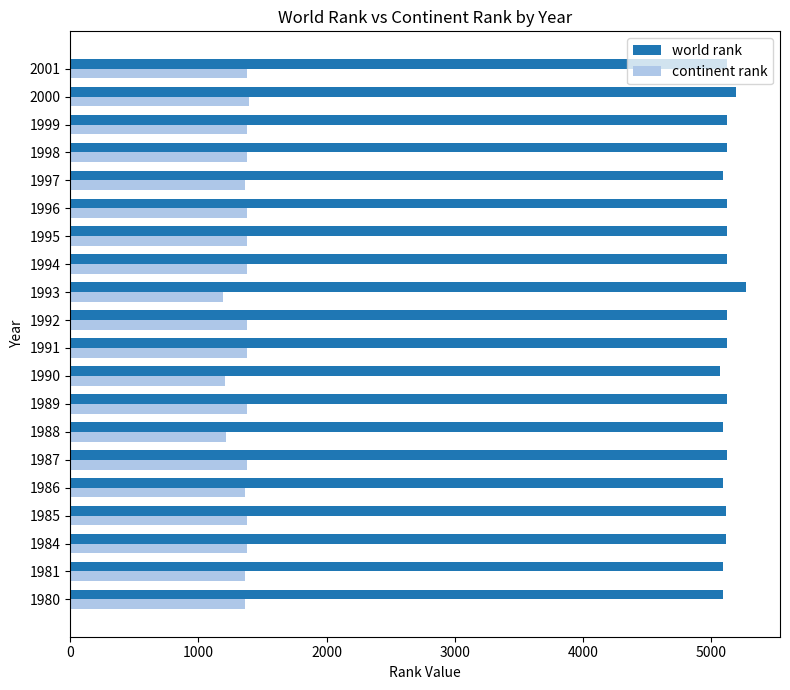

What is the minimum value shown in the chart?

1189